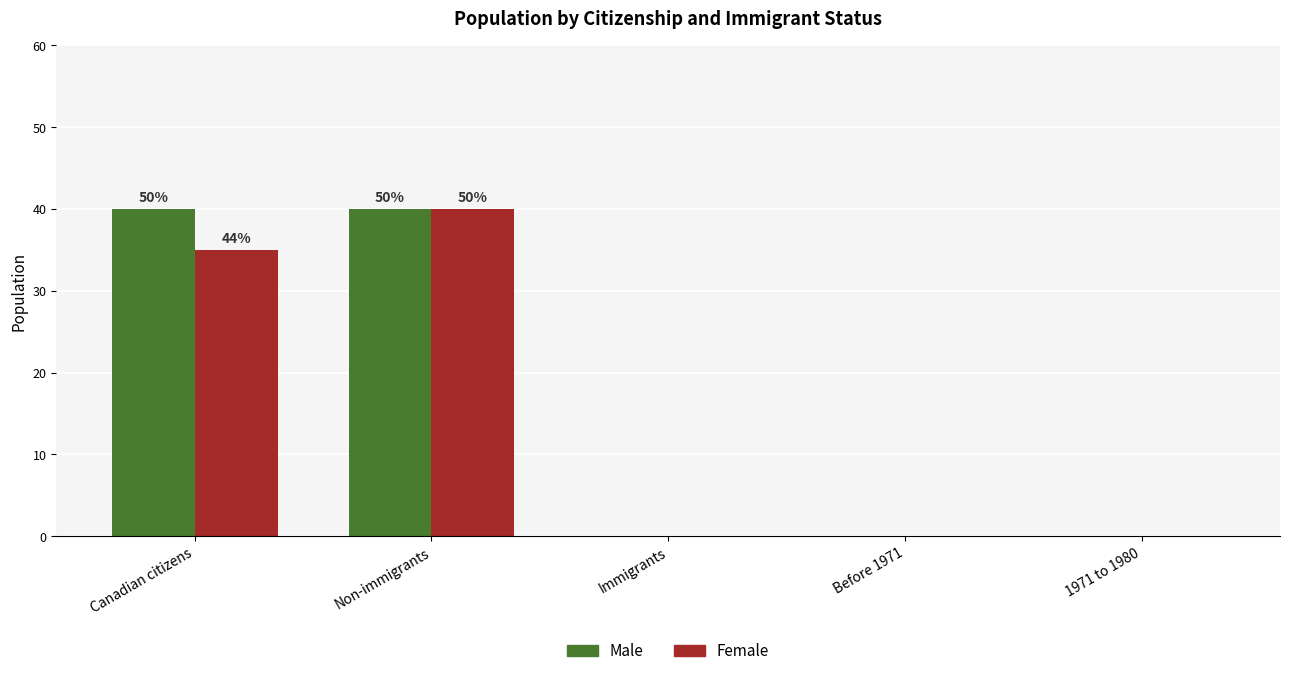

What is the total value across all series at Non-immigrants?

80